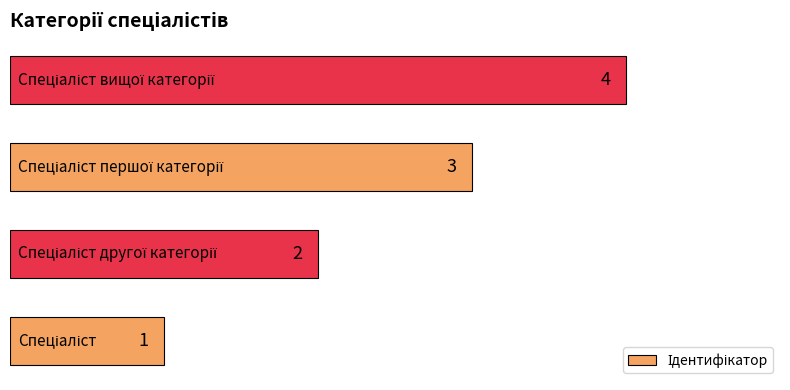

How many values are between 2 and 4?

3